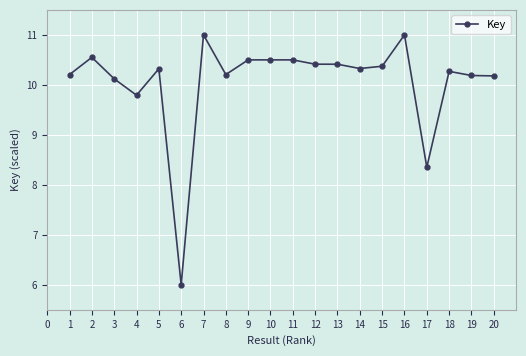

What is the difference between the maximum and minimum values?

5.0